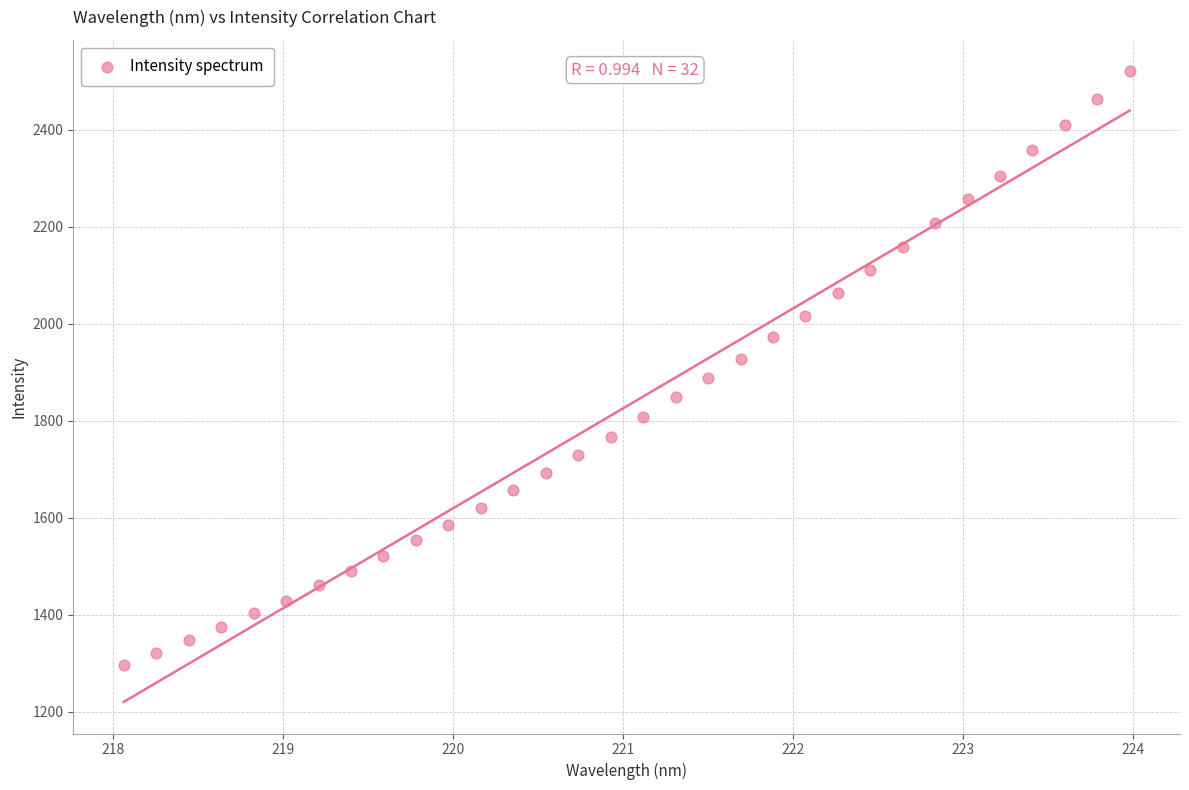

What is the range of X values (max minus min)?

5.9